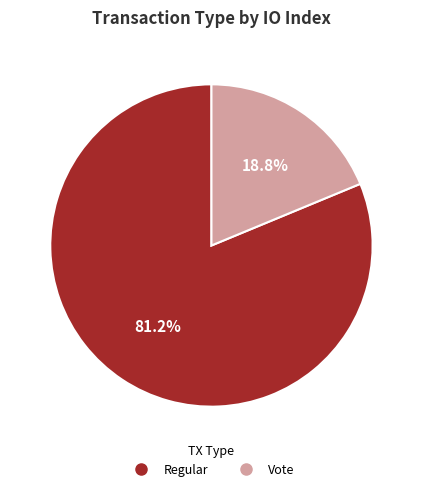

True or false: Vote accounts for 19% of the total.

True